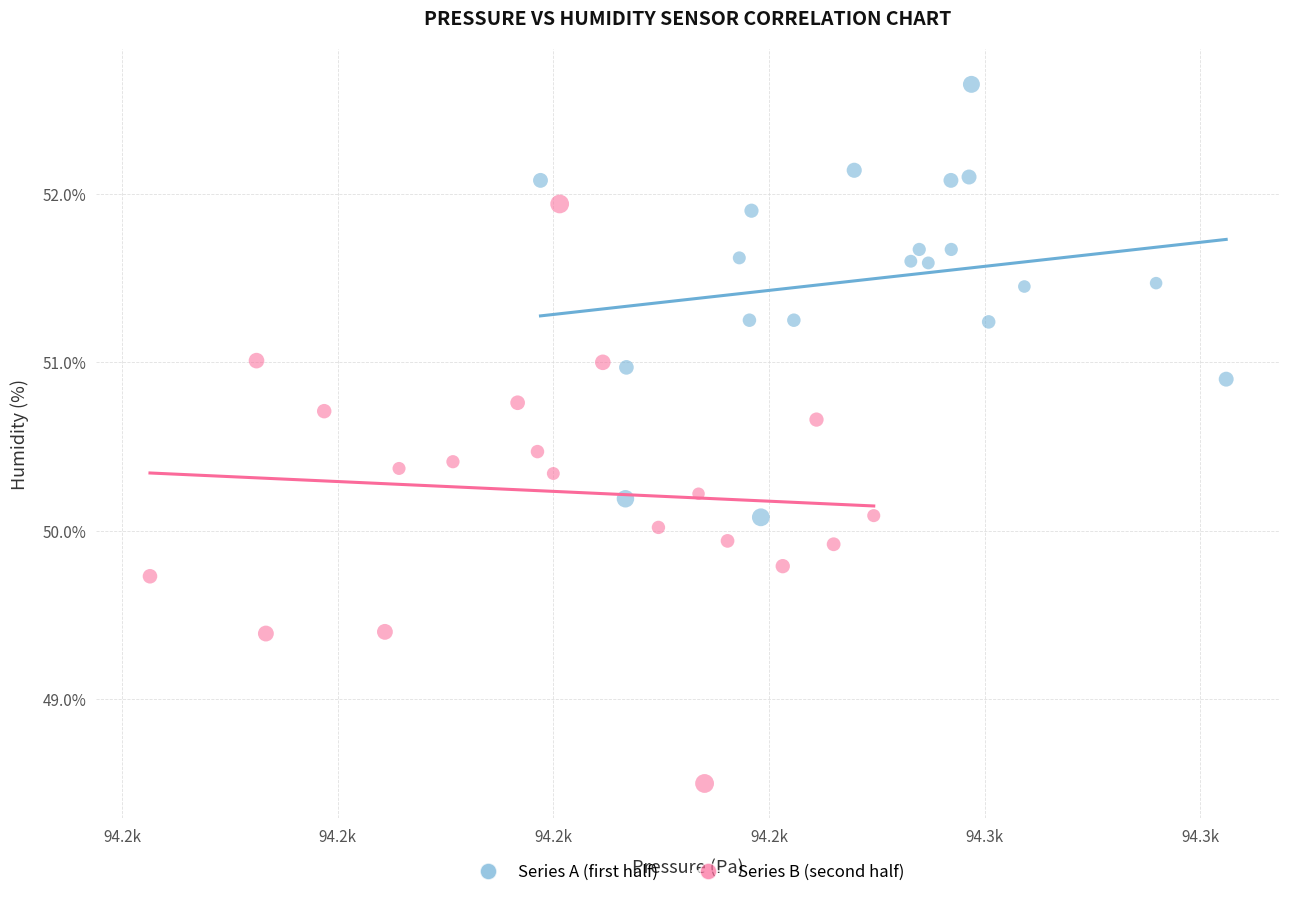

Which series reaches the minimum Y coordinate?

Series B (second half)